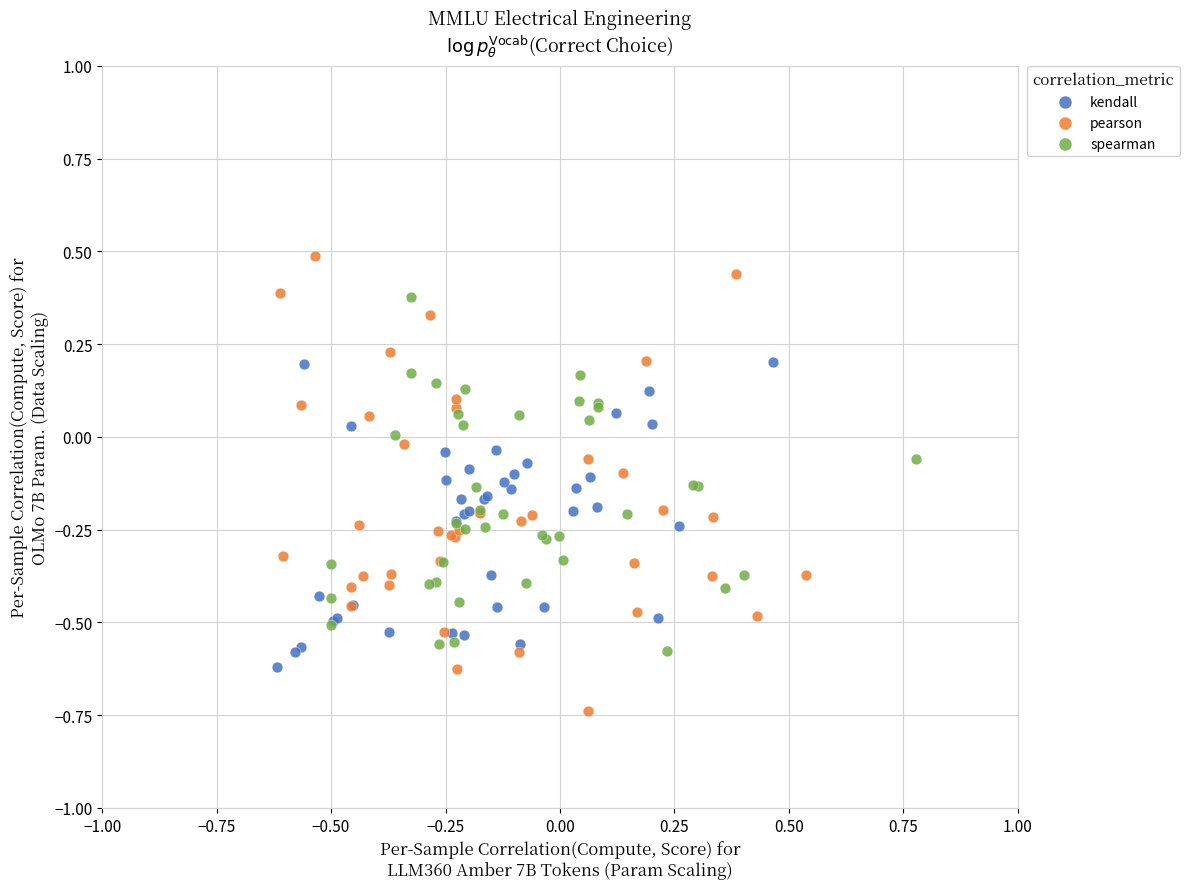

Which series reaches the maximum Y coordinate?

pearson